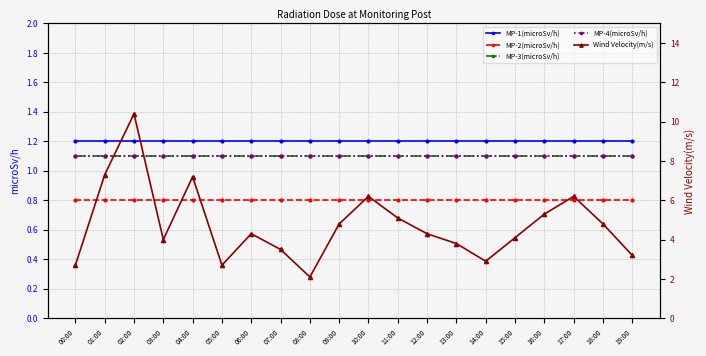

Reading left to right, what are all the values shown in this chart?

MP-1(microSv/h): 1.2	1.2	1.2	1.2	1.2	1.2	1.2	1.2	1.2	1.2	1.2	1.2	1.2	1.2	1.2	1.2	1.2	1.2	1.2	1.2
MP-2(microSv/h): 0.8	0.8	0.8	0.8	0.8	0.8	0.8	0.8	0.8	0.8	0.8	0.8	0.8	0.8	0.8	0.8	0.8	0.8	0.8	0.8
MP-3(microSv/h): 1.1	1.1	1.1	1.1	1.1	1.1	1.1	1.1	1.1	1.1	1.1	1.1	1.1	1.1	1.1	1.1	1.1	1.1	1.1	1.1
MP-4(microSv/h): 1.1	1.1	1.1	1.1	1.1	1.1	1.1	1.1	1.1	1.1	1.1	1.1	1.1	1.1	1.1	1.1	1.1	1.1	1.1	1.1
Wind Velocity(m/s): 2.7	7.3	10.4	4.0	7.2	2.7	4.3	3.5	2.1	4.8	6.2	5.1	4.3	3.8	2.9	4.1	5.3	6.2	4.8	3.2